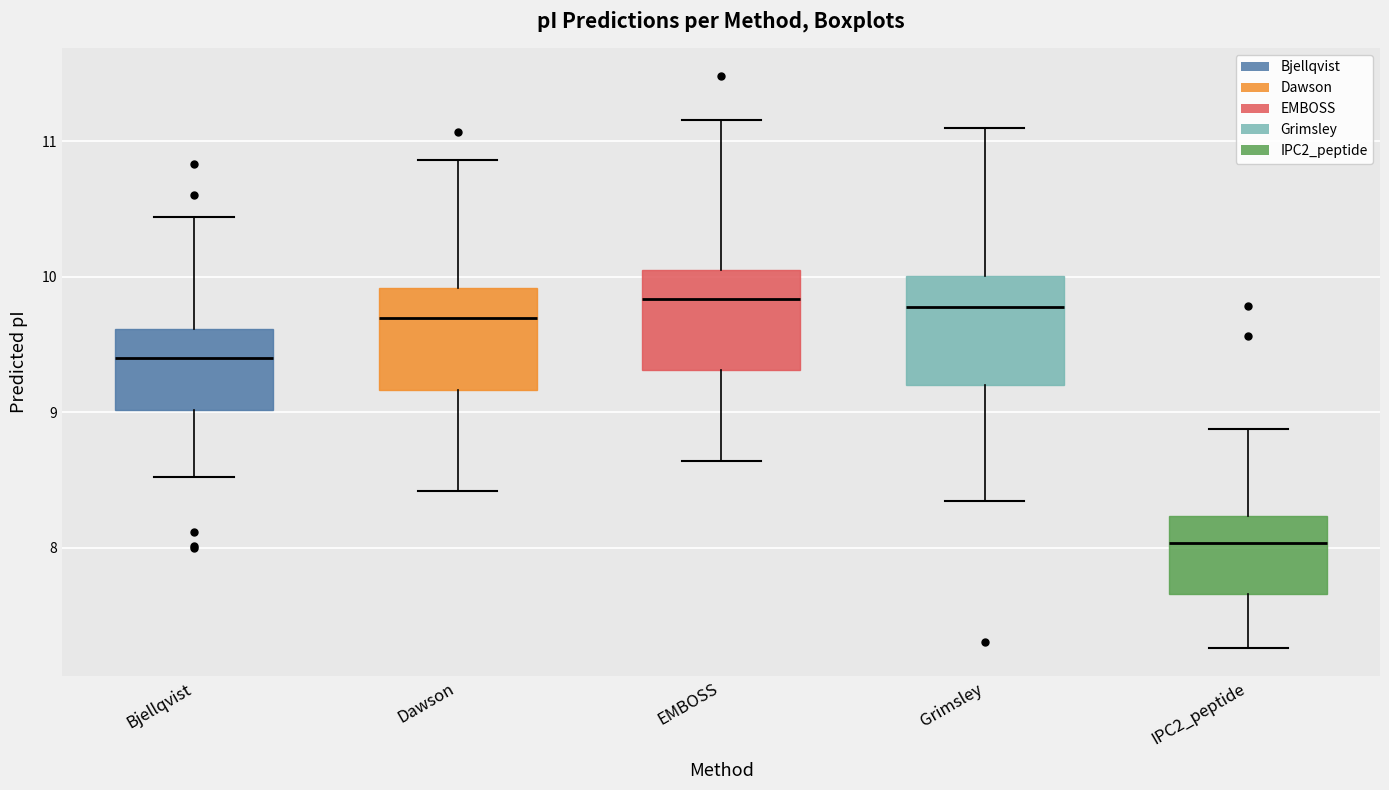

Reading left to right, read every box against the y-axis: the position of its median line, the range the box covers, and the ends of its whiskers. The values are not printed on the chart, so give them approximately, as read against the axis.

Bjellqvist: median 9.4, box 9.0 to 9.6, whiskers 8.5 to 10.4
Dawson: median 9.7, box 9.2 to 9.9, whiskers 8.4 to 10.9
EMBOSS: median 9.8, box 9.3 to 10.1, whiskers 8.6 to 11.2
Grimsley: median 9.8, box 9.2 to 10.0, whiskers 8.3 to 11.1
IPC2_peptide: median 8.0, box 7.7 to 8.2, whiskers 7.3 to 8.9